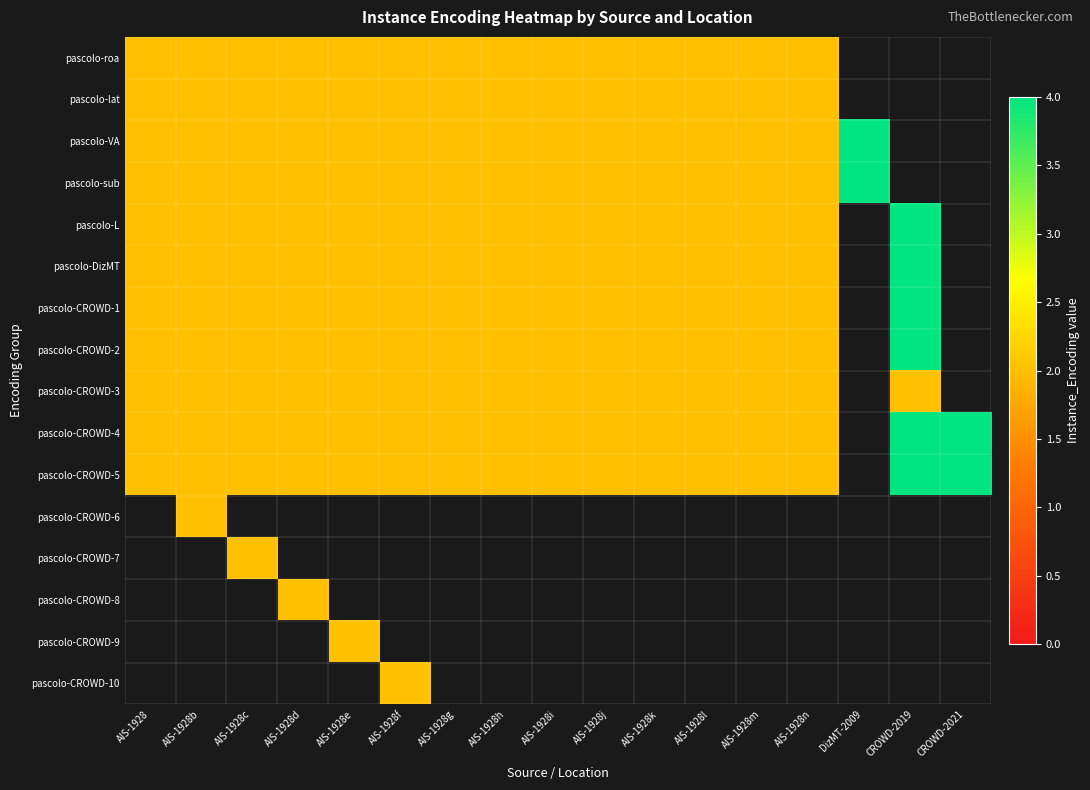

Is the value of pascolo-CROWD-1 at AIS-1928n greater than the value of pascolo-lat at AIS-1928e?

No